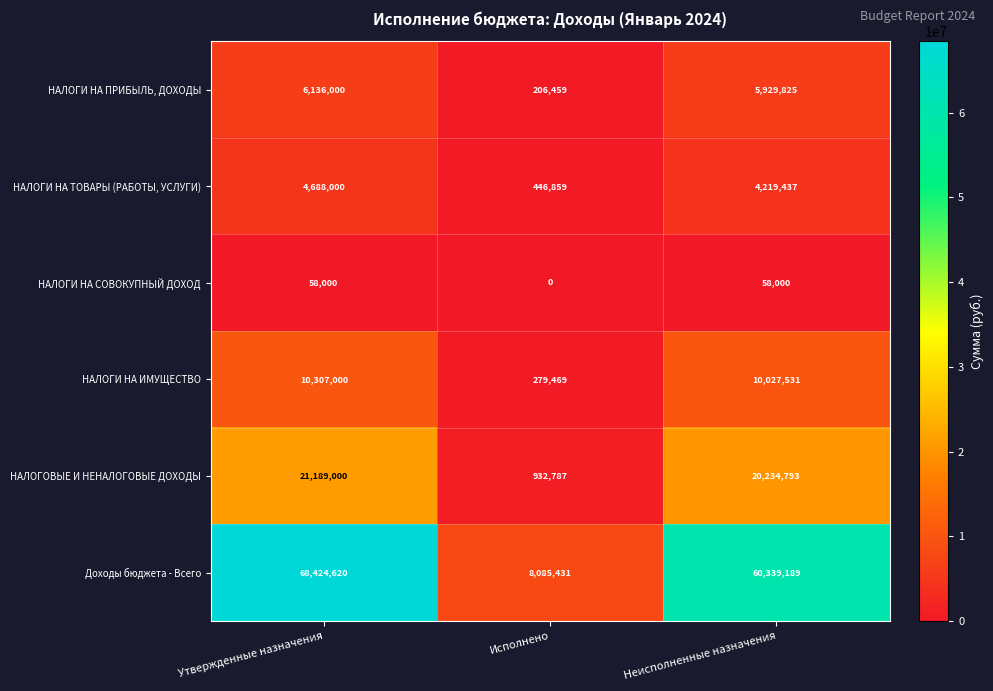

What is the spread (max minus min) of values at Исполнено?

8085431